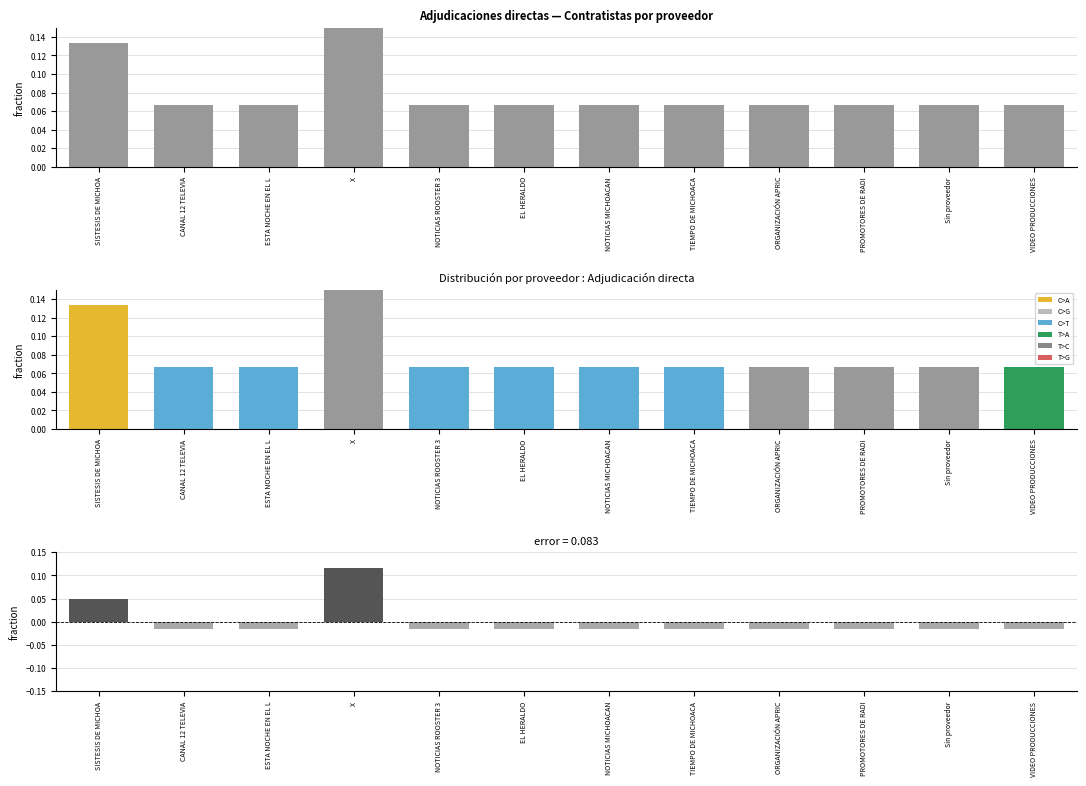

What position from the right is ESTA NOCHE EN EL L?

10